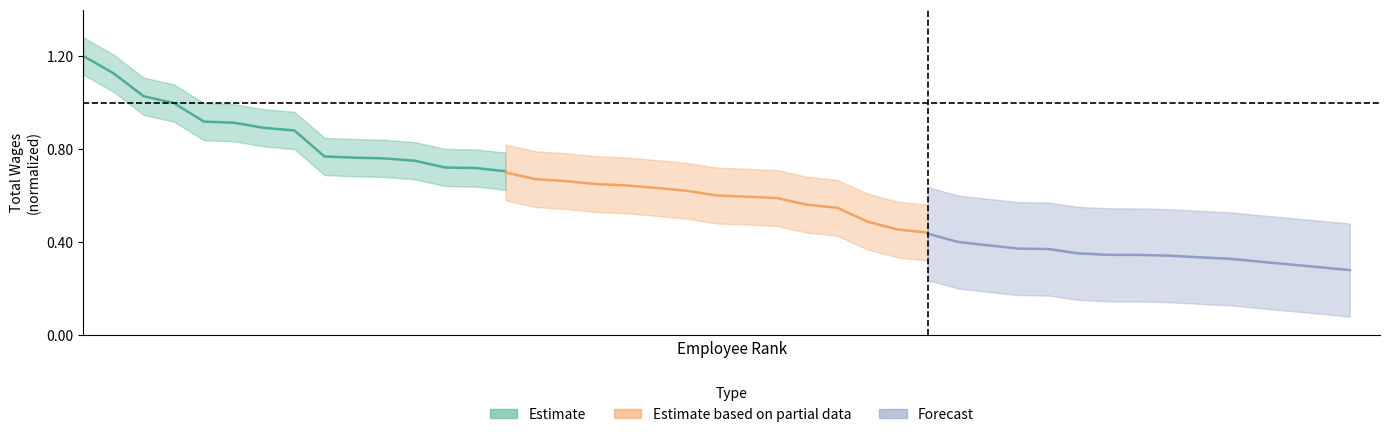

What is the value of the Forecast point at the 8th from the left?

0.3